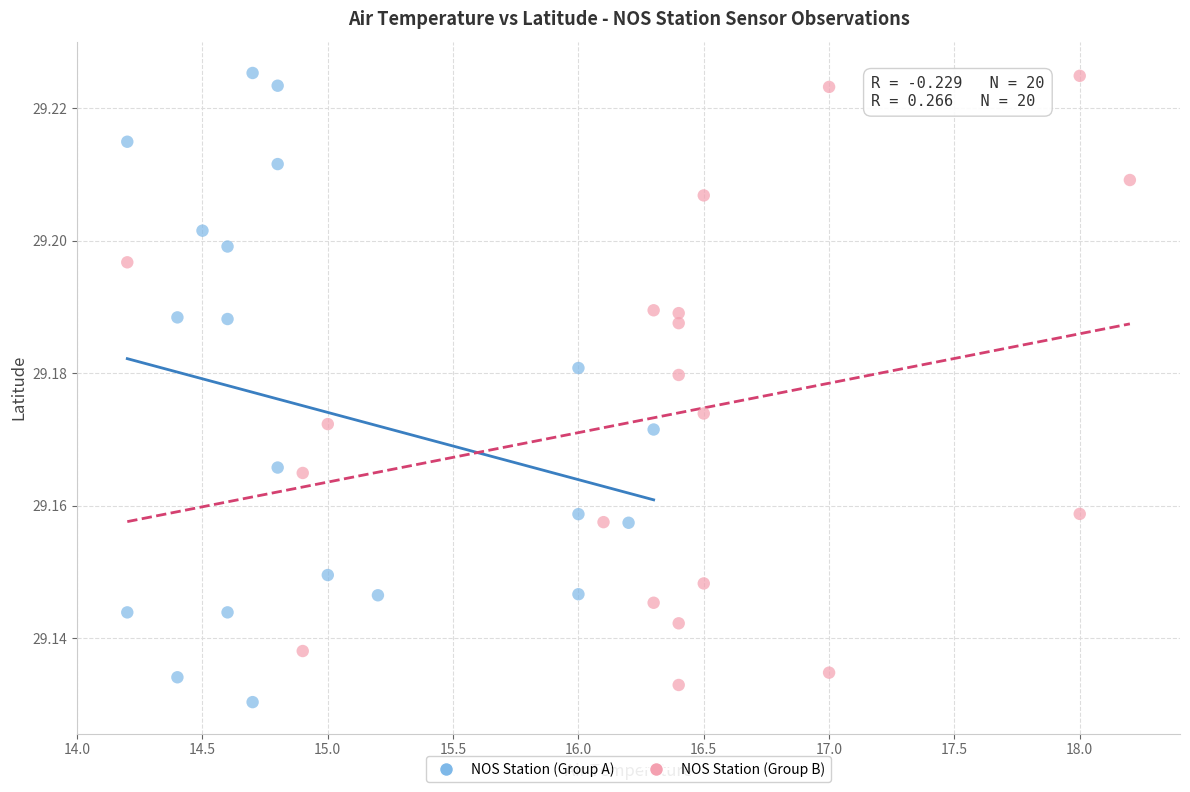

What are all the series names shown in the legend?

NOS Station (Group A), NOS Station (Group B)